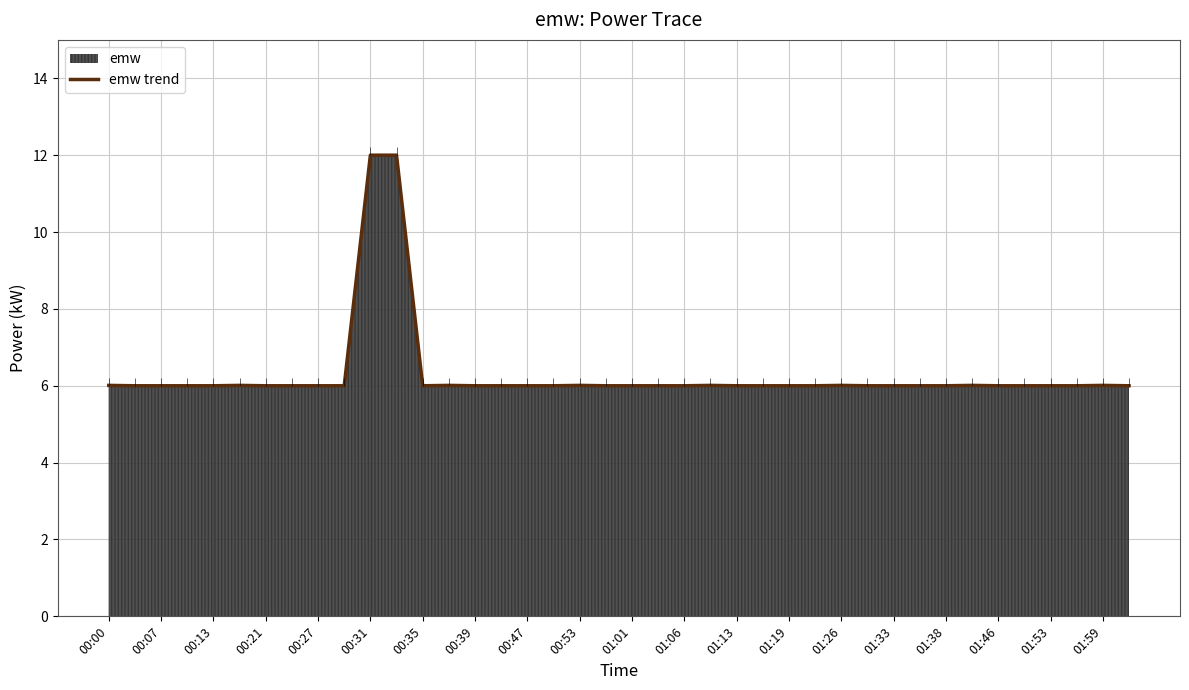

What is the value of the 9th point from the left?

6.0